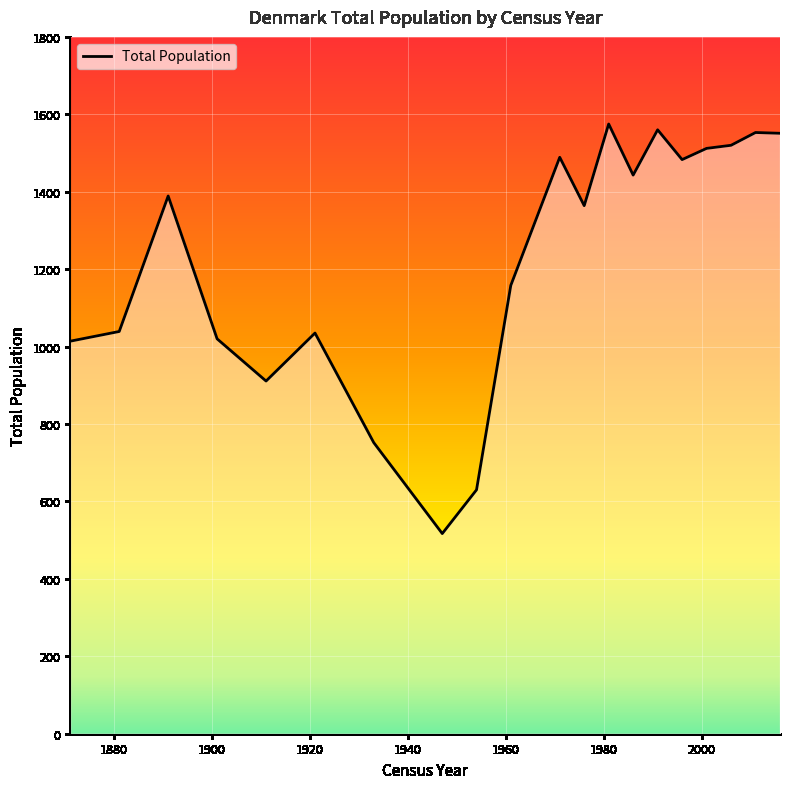

What is the minimum value shown in the chart?

517